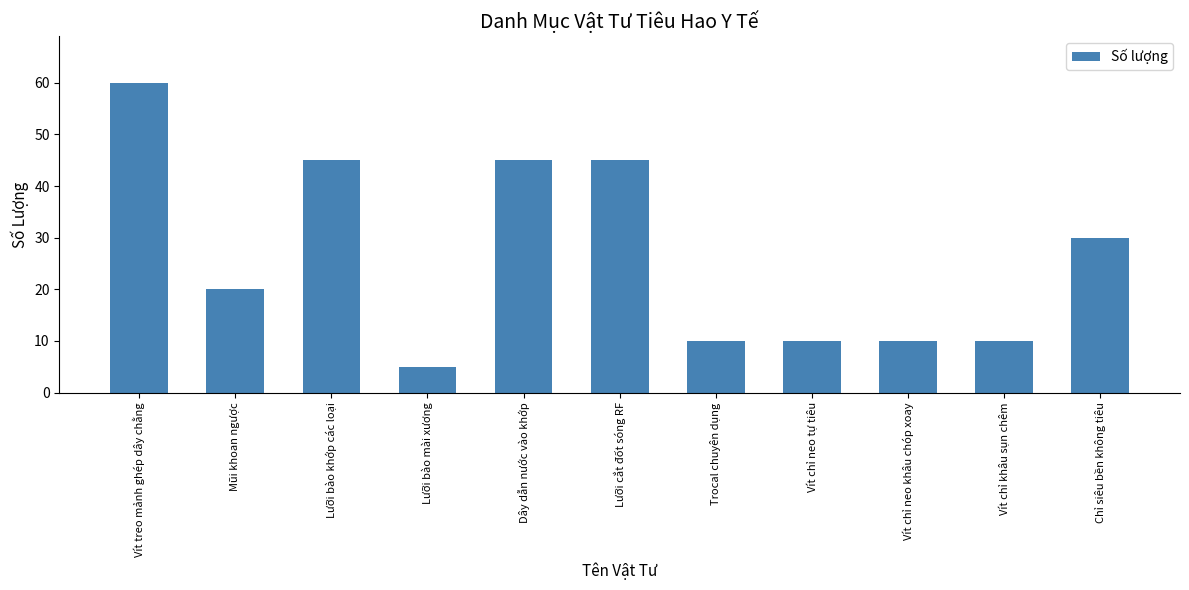

What is the difference between the maximum and minimum values?

55